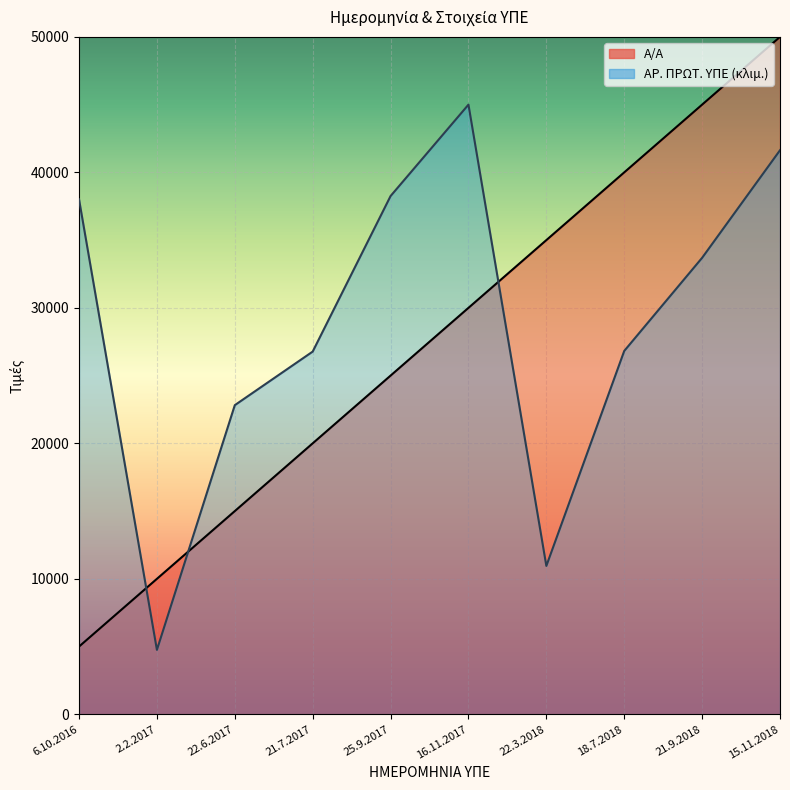

How many interior local peaks does the ΑΡ. ΠΡΩΤ. ΥΠΕ series have?

1